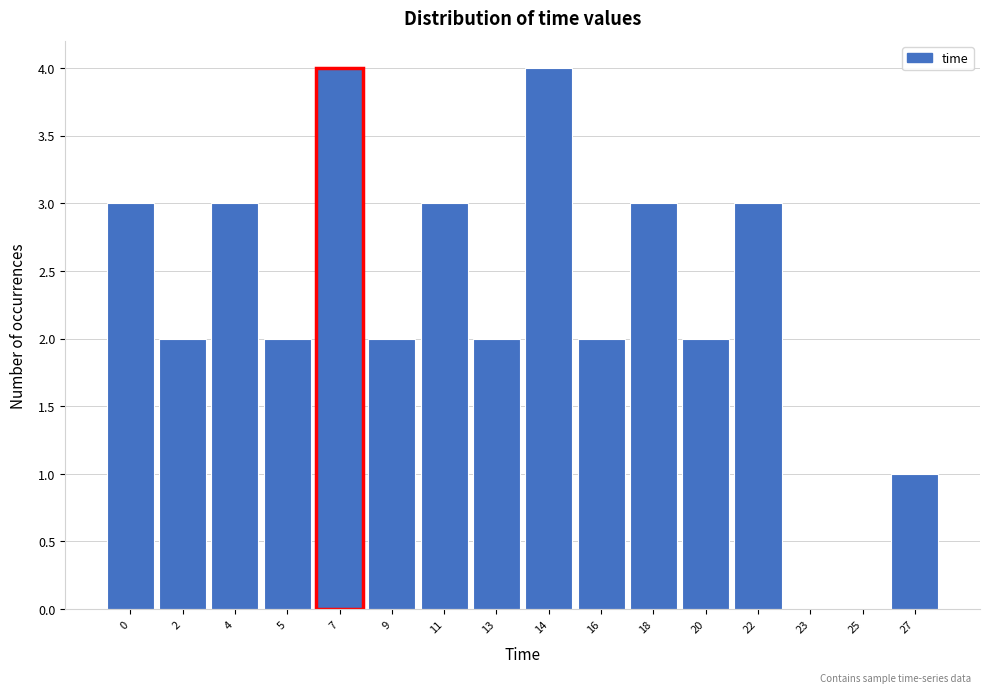

Reading left to right, extract all data points from this chart.

0=3	2=2	4=3	5=2	7=4	9=2	11=3	13=2	14=4	16=2	18=3	20=2	22=3	23=0	25=0	27=1